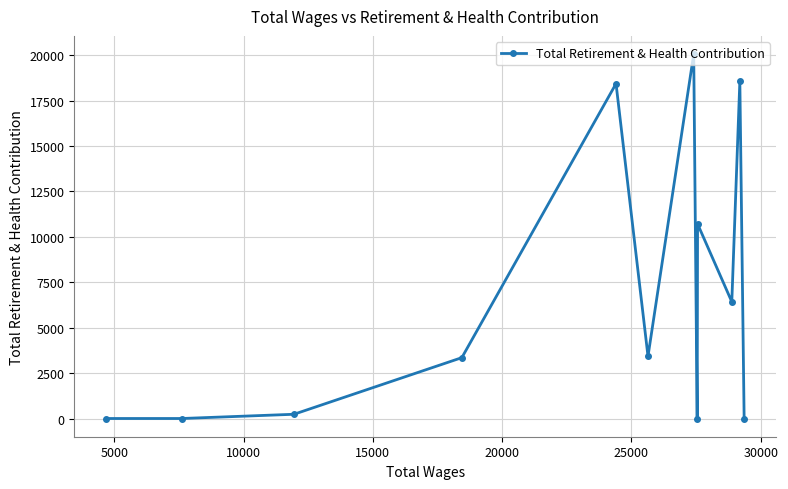

What is the sum of all values?

81220